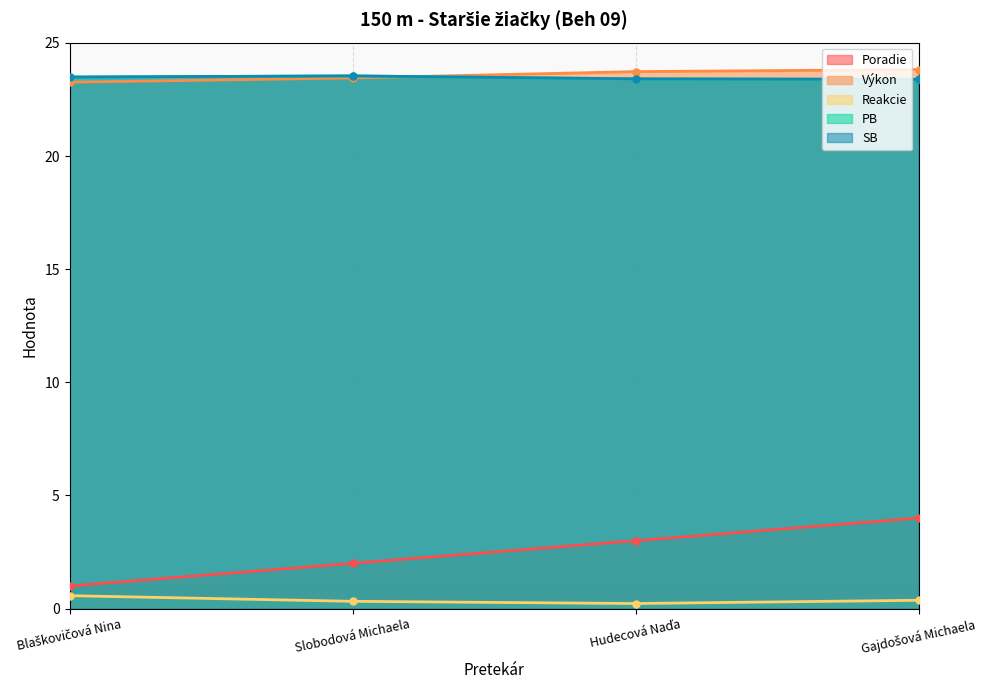

List the labels in order of Poradie value, largest first.

Gajdošová Michaela, Hudecová Naďa, Slobodová Michaela, Blaškovičová Nina